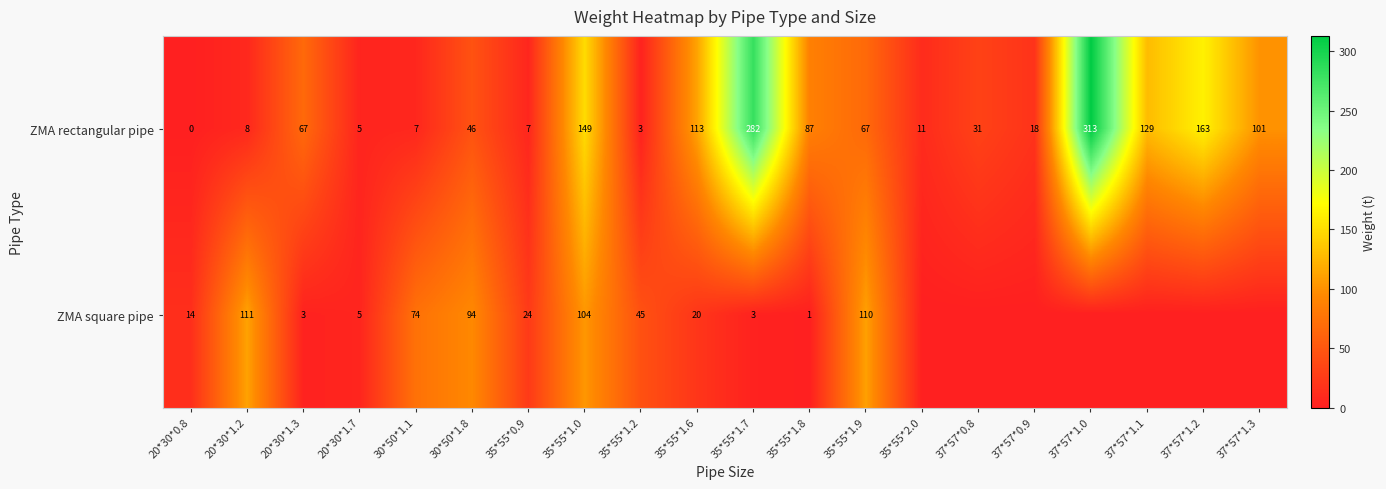

Rank the series at 20*30*1.2 from highest to lowest value.

ZMA square pipe, ZMA rectangular pipe